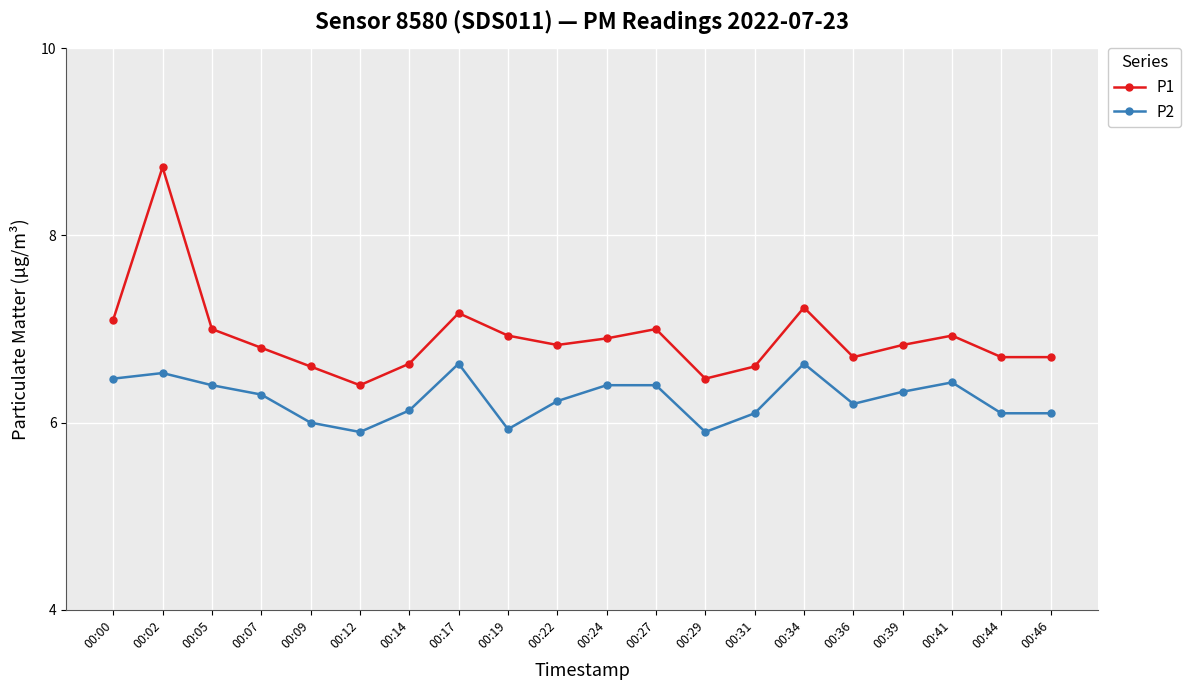

What is the value of the P2 point at the 14th from the left?

6.1